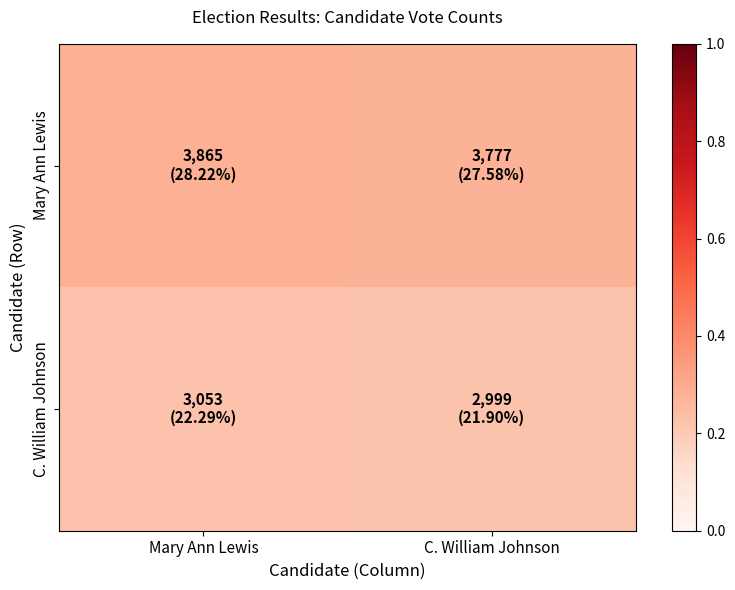

At Mary Ann Lewis, list the series in order from smallest to largest.

C. William Johnson, Mary Ann Lewis